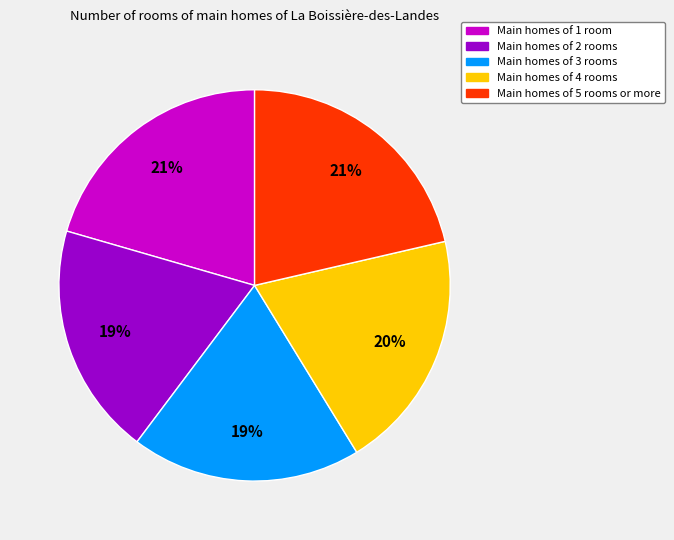

To the nearest percent, what is the average slice percentage?

20%